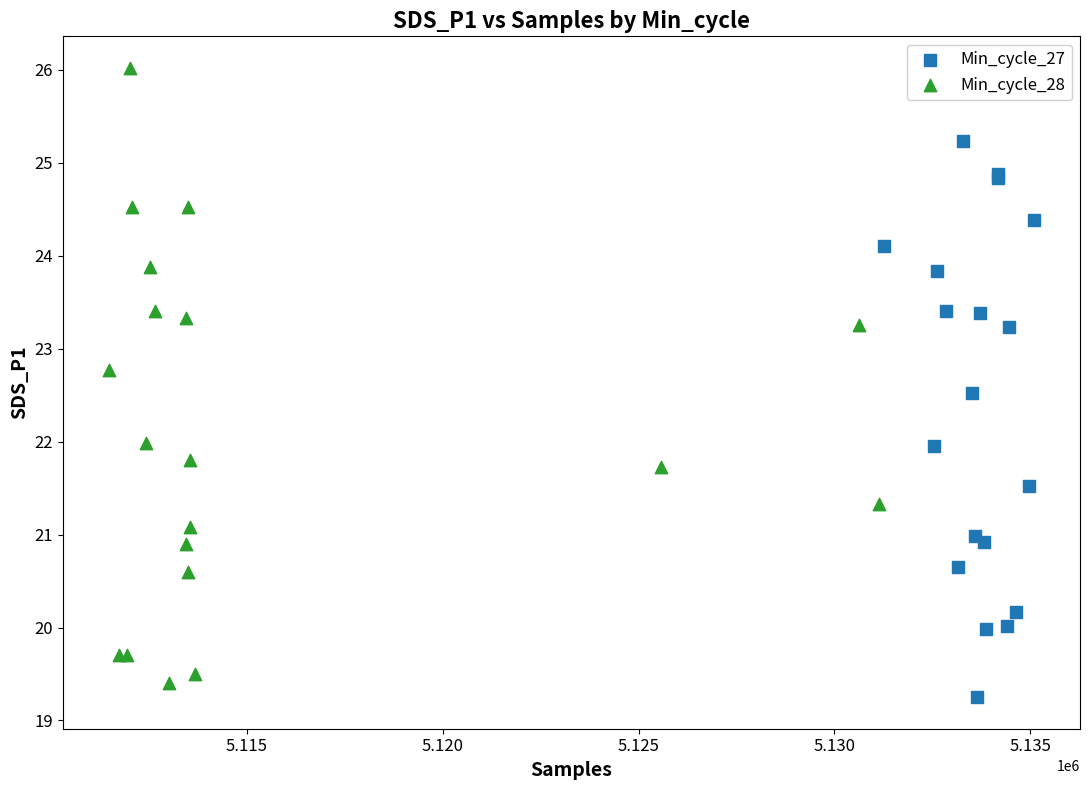

Which series contains the highest Y value?

Min_cycle_28